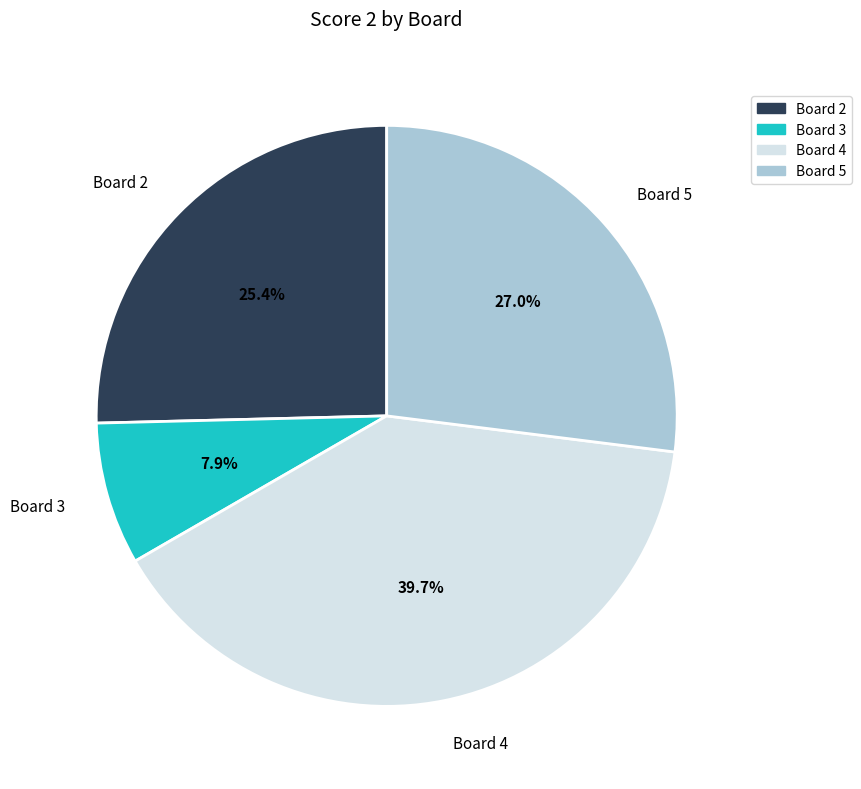

How many segments does this pie chart have?

4